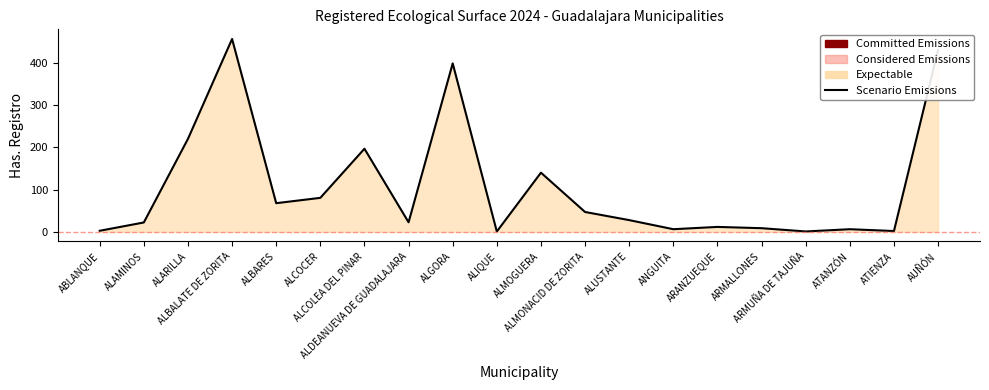

How many points are lower than both their immediate neighbors (excluding endpoints)?

6